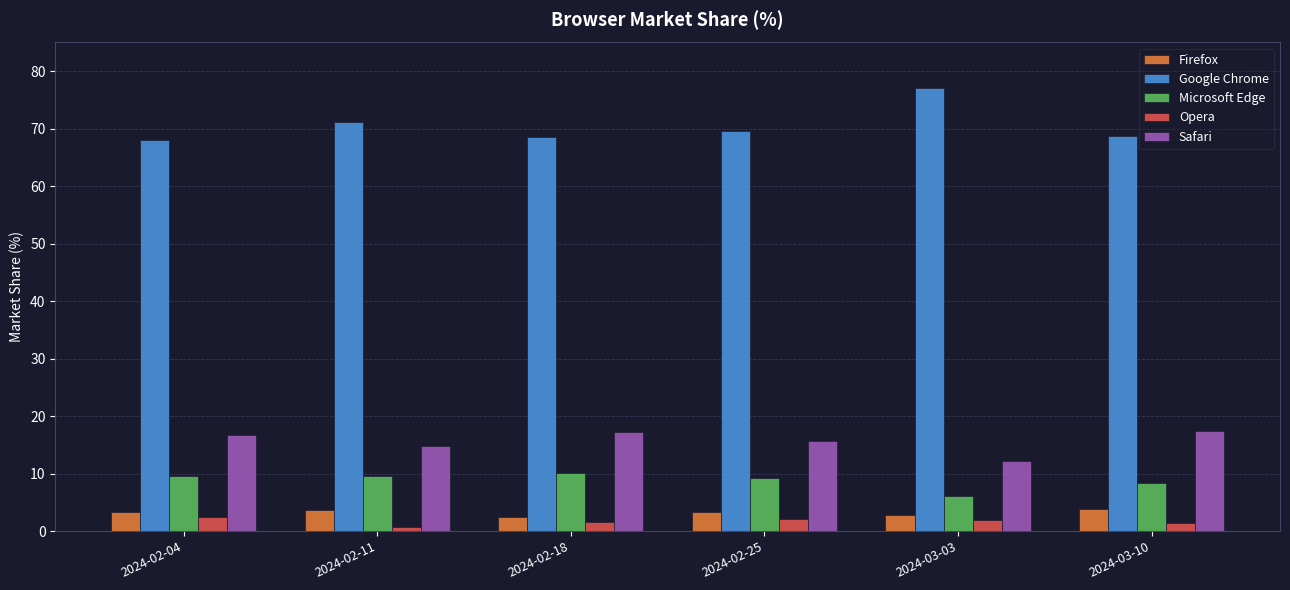

What is the difference between the highest and lowest values at 2024-02-04?

65.6